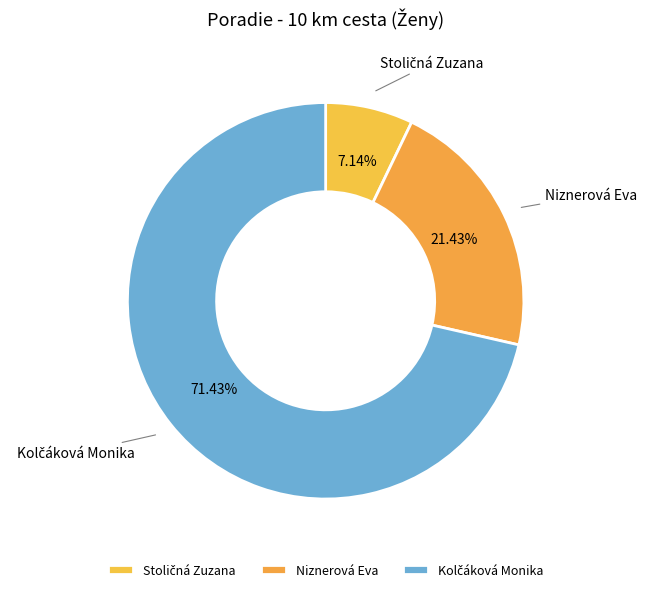

Is Niznerová Eva the majority of the pie?

No